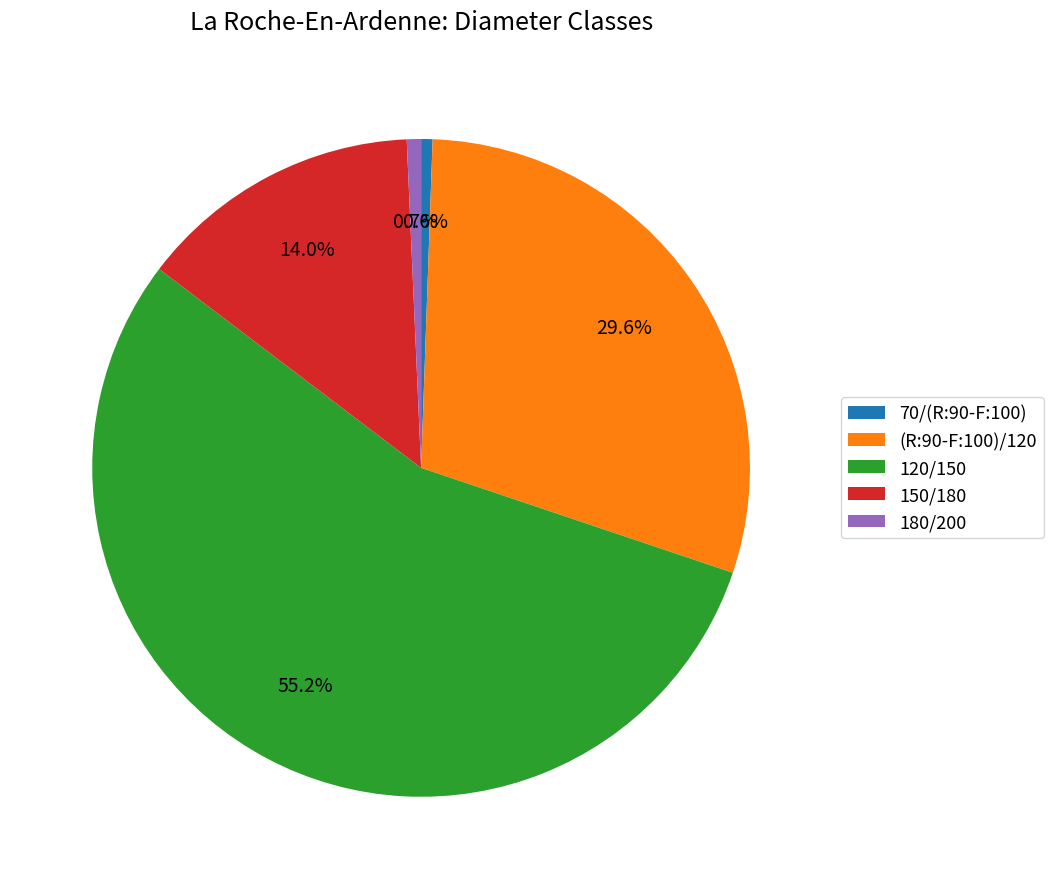

To the nearest percent, what percentage of the pie is 120/150?

55%